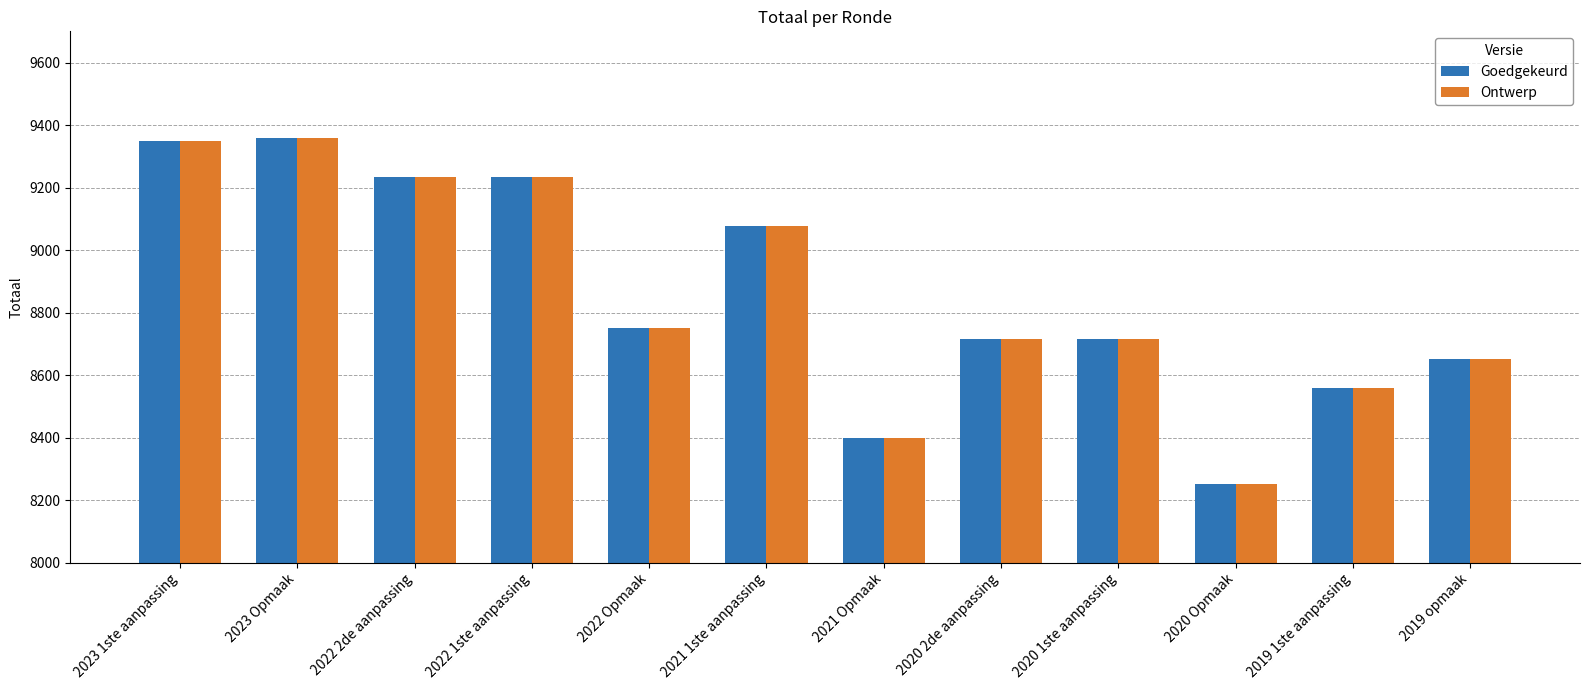

Is it true that Goedgekeurd equals 14559 at 2020 1ste aanpassing?

False